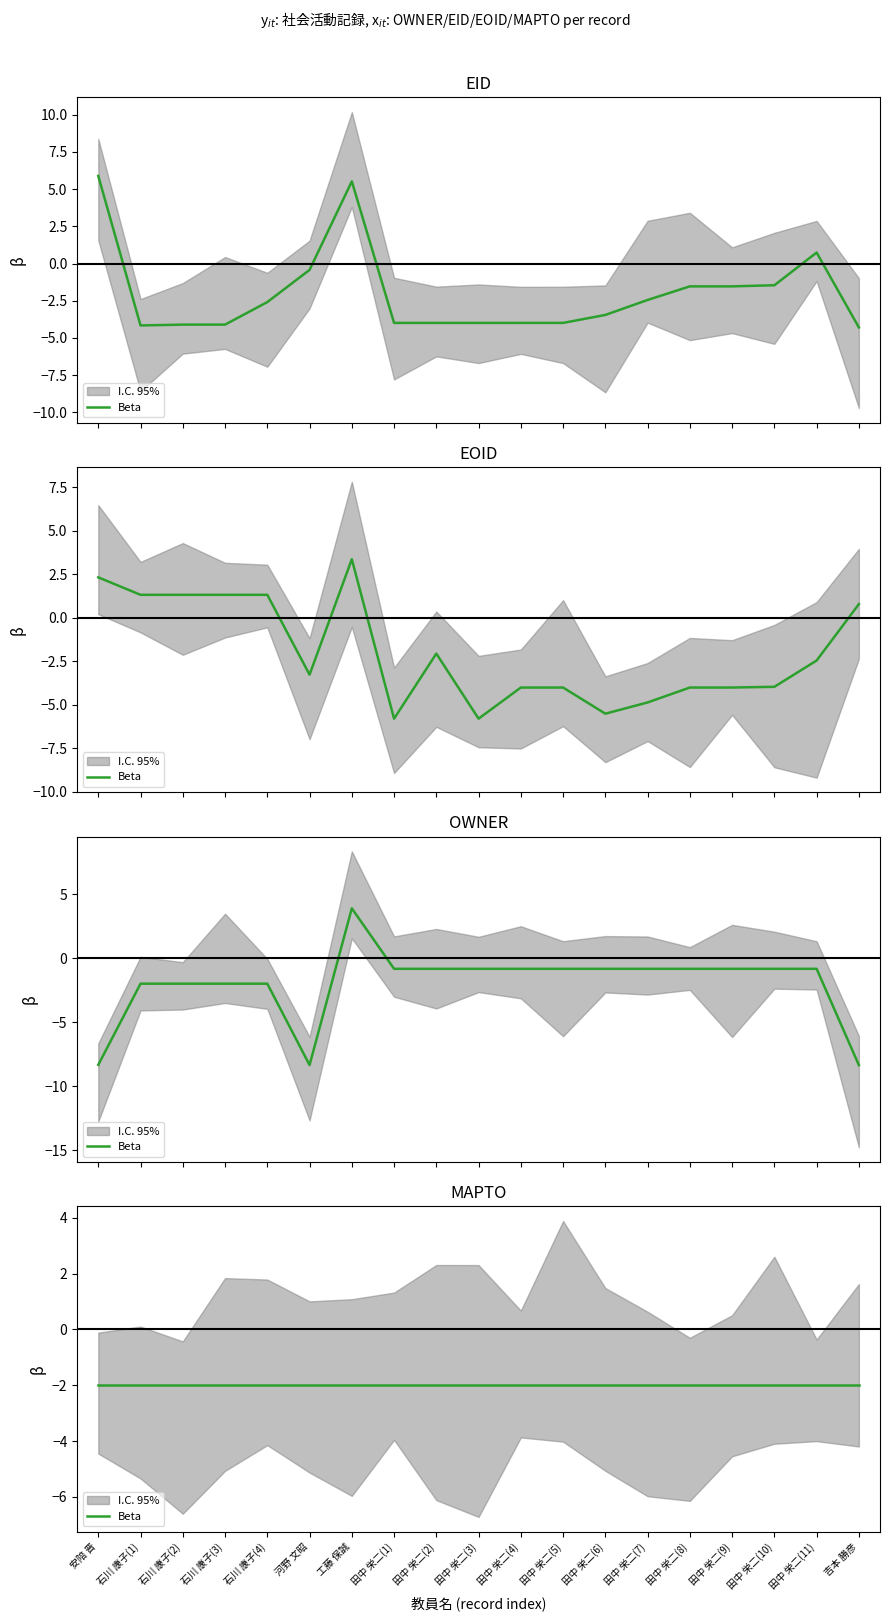

What is the sum of all EID values?

-38.0